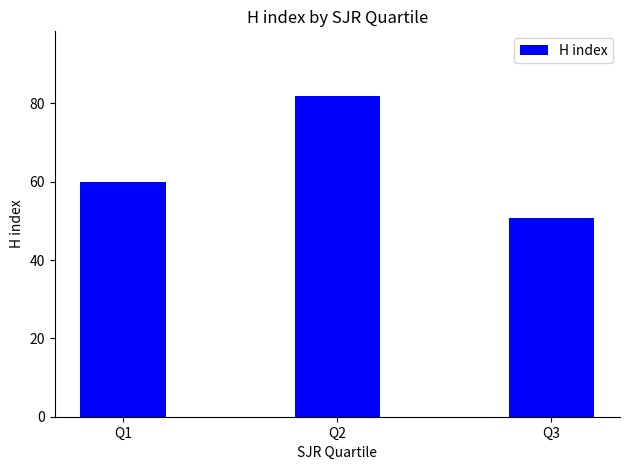

Which category has the lowest value across all series?

Q3